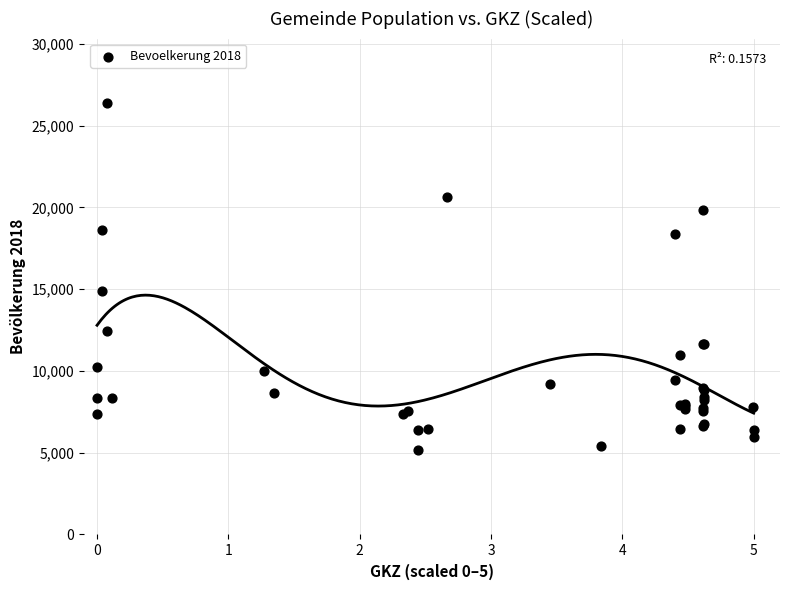

What Y value in the scatter plot is closest to 15760?

14869